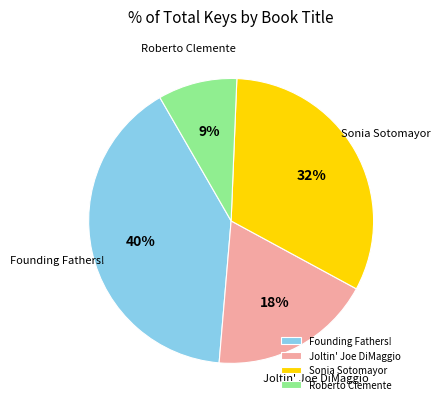

How many slices are in this pie chart?

4